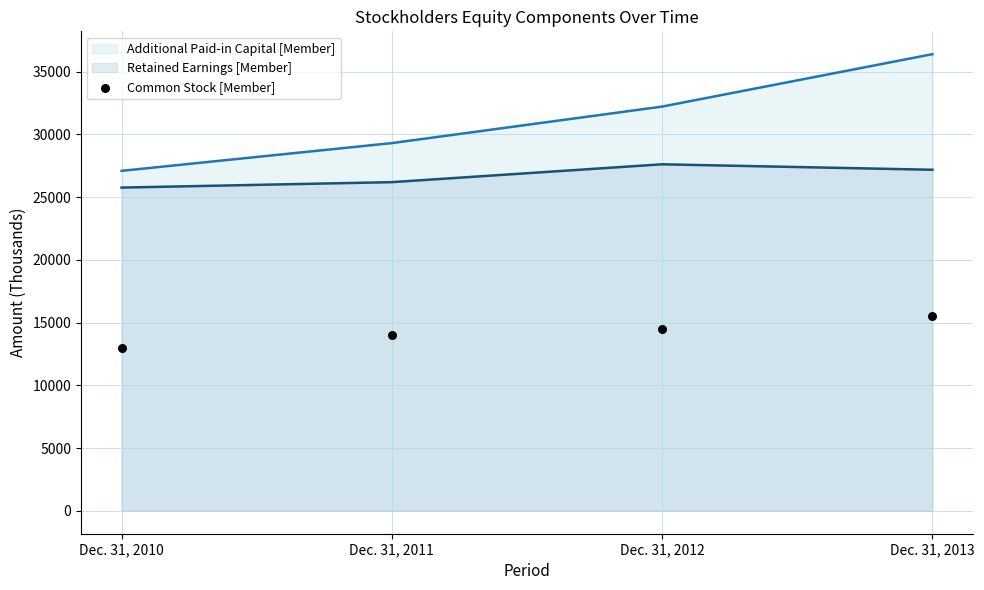

Approximately how many times larger is the value at Dec. 31, 2012 compared to Dec. 31, 2010?

1.1